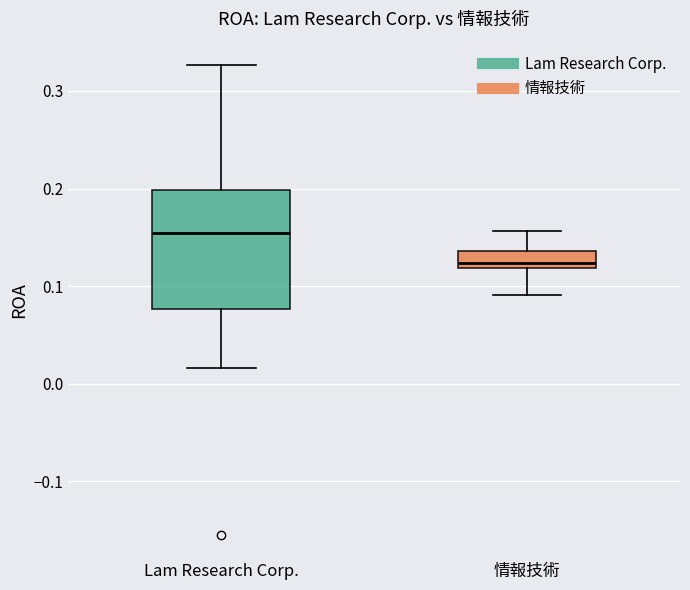

Reading left to right, transcribe this box plot: for each box, give where its median line is, the range the box spans, and where its two whiskers end, as read against the y-axis. The values are not printed on the chart, so give them approximately, as read against the axis.

Lam Research Corp.: median 0.15, box 0.08 to 0.20, whiskers 0.02 to 0.33
情報技術: median 0.12 (just above the box's lower edge), box 0.12 to 0.14, whiskers 0.09 to 0.16